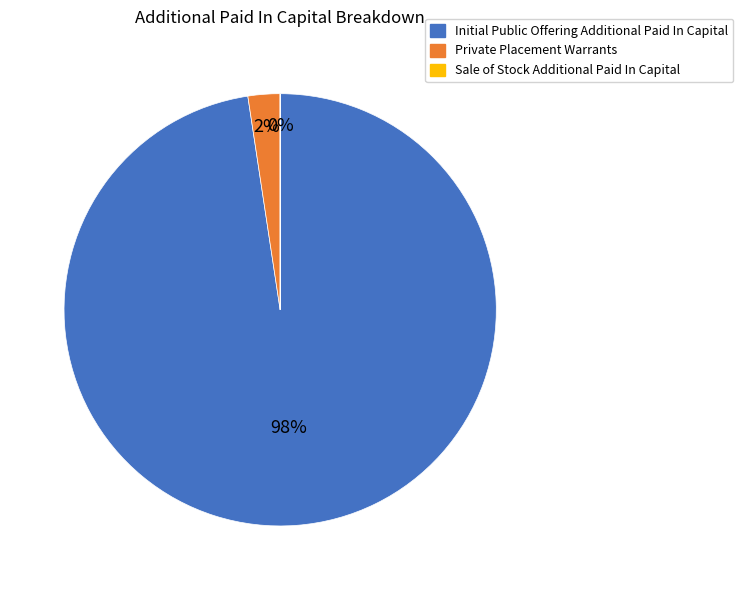

To the nearest percent, what percentage of the pie is Initial Public Offering Additional Paid In Capital?

98%